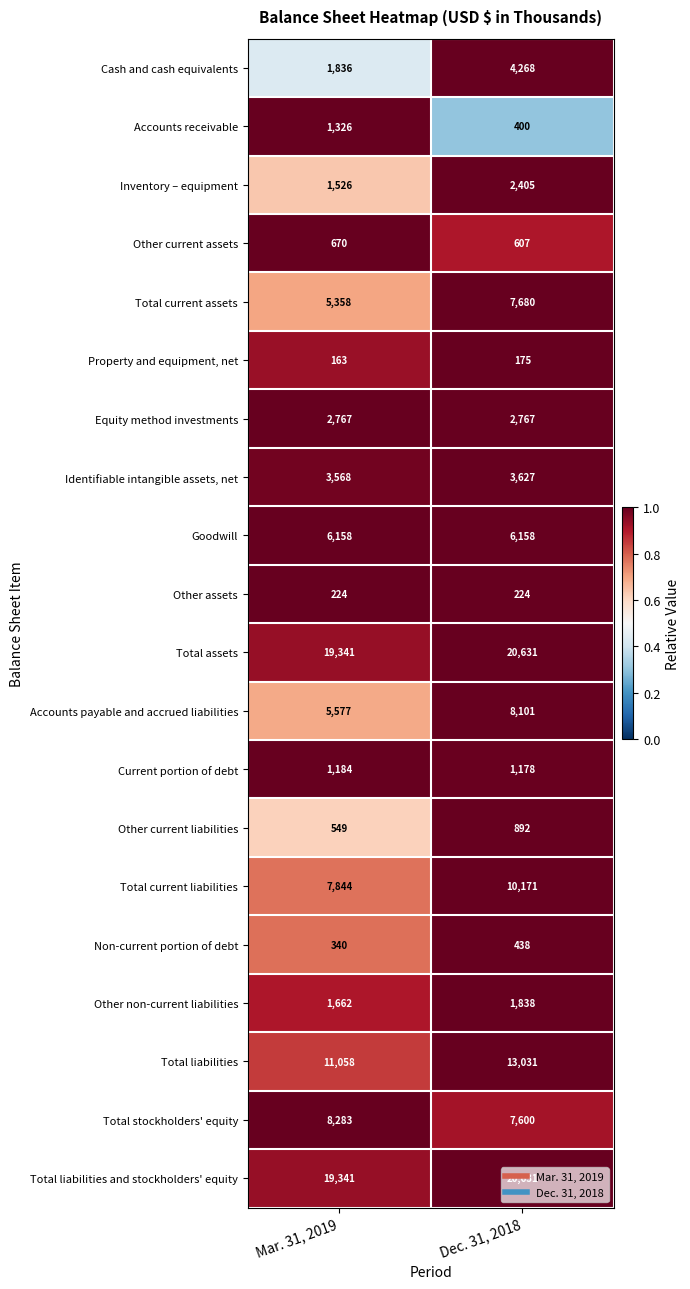

What is the difference between the highest and lowest values at Mar. 31, 2019?

19178